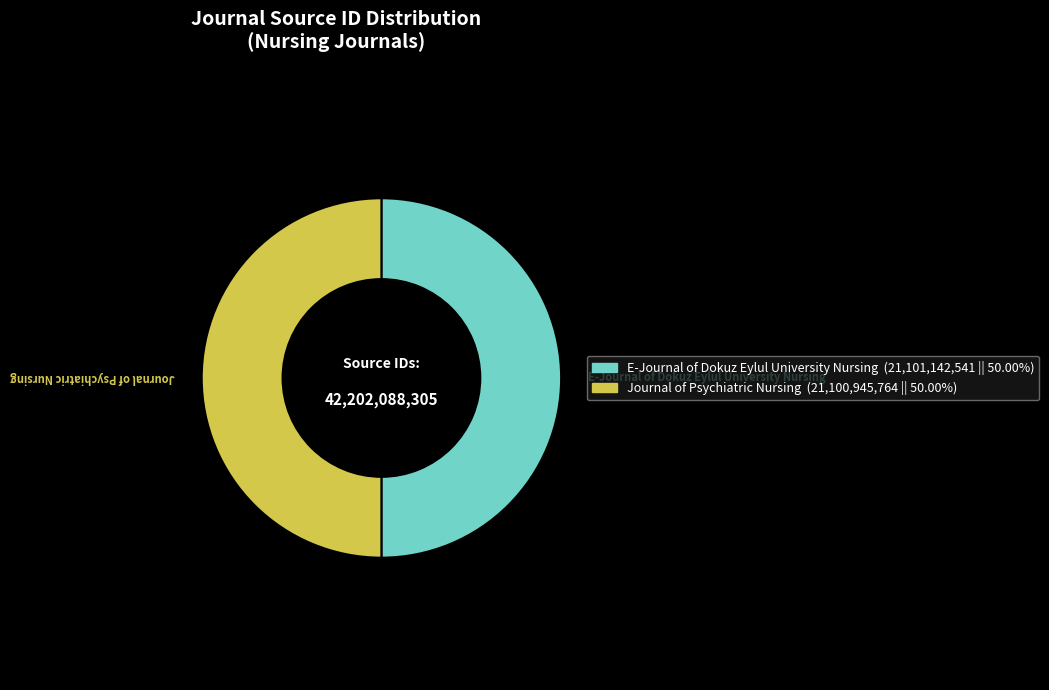

Do Journal of Psychiatric Nursing and E-Journal of Dokuz Eylul University Nursing together represent more than half of the pie?

Yes